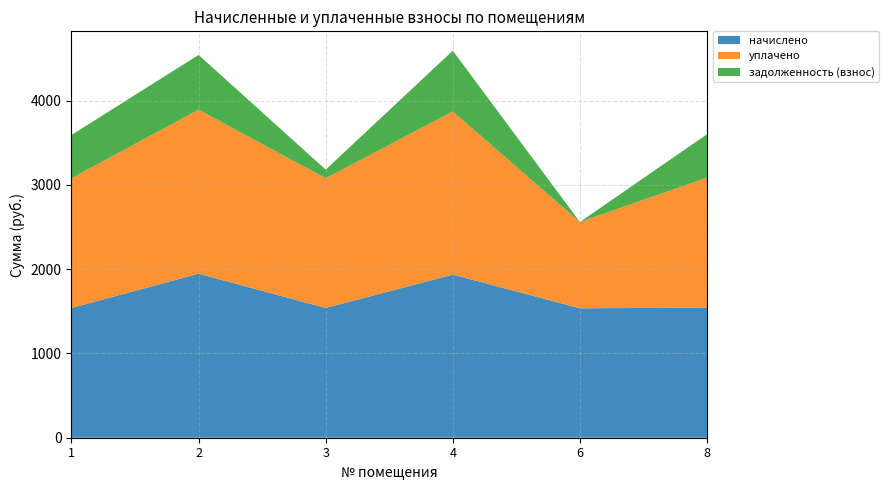

Reading left to right, transcribe all the data shown in this chart.

начислено: 1539.7	1946.6	1539.7	1935.7	1536.1	1543.4
уплачено: 1539.7	1946.6	1539.7	1935.7	1024.0	1543.4
задолженность (взнос): 513.2	648.9	101.8	721.4	0.0	514.5